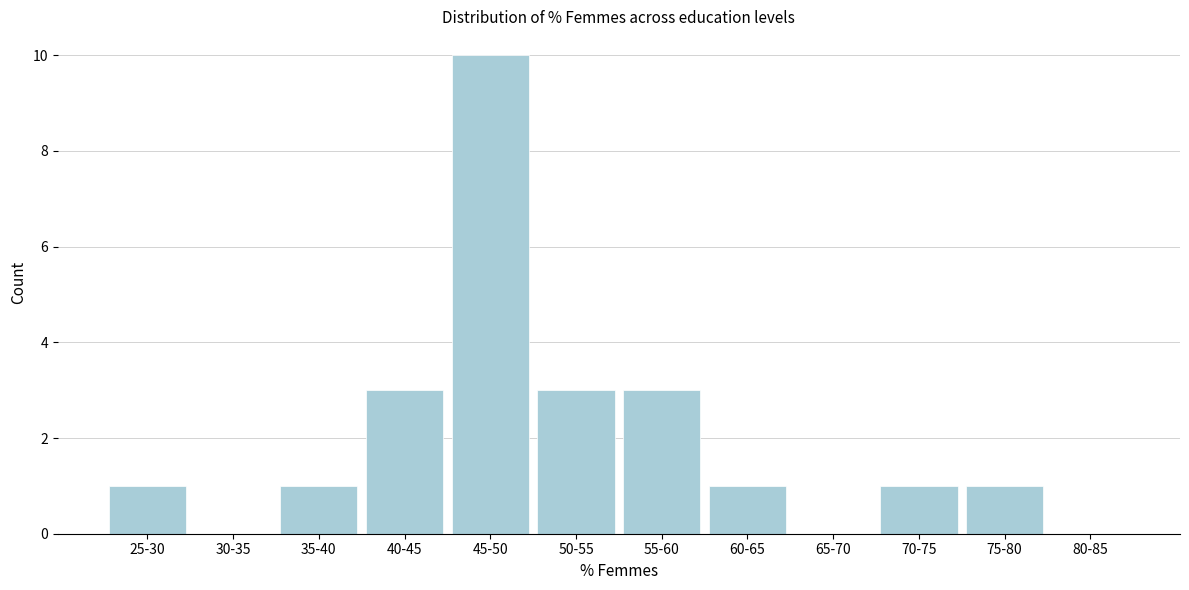

Reading left to right, extract all data points from this chart.

25-30=1	30-35=0	35-40=1	40-45=3	45-50=10	50-55=3	55-60=3	60-65=1	65-70=0	70-75=1	75-80=1	80-85=0